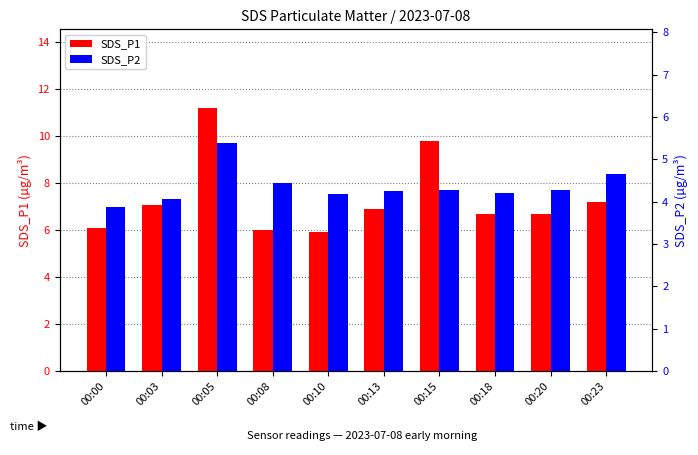

The SDS_P1 series shows 6.7 at 00:20. True or false?

True